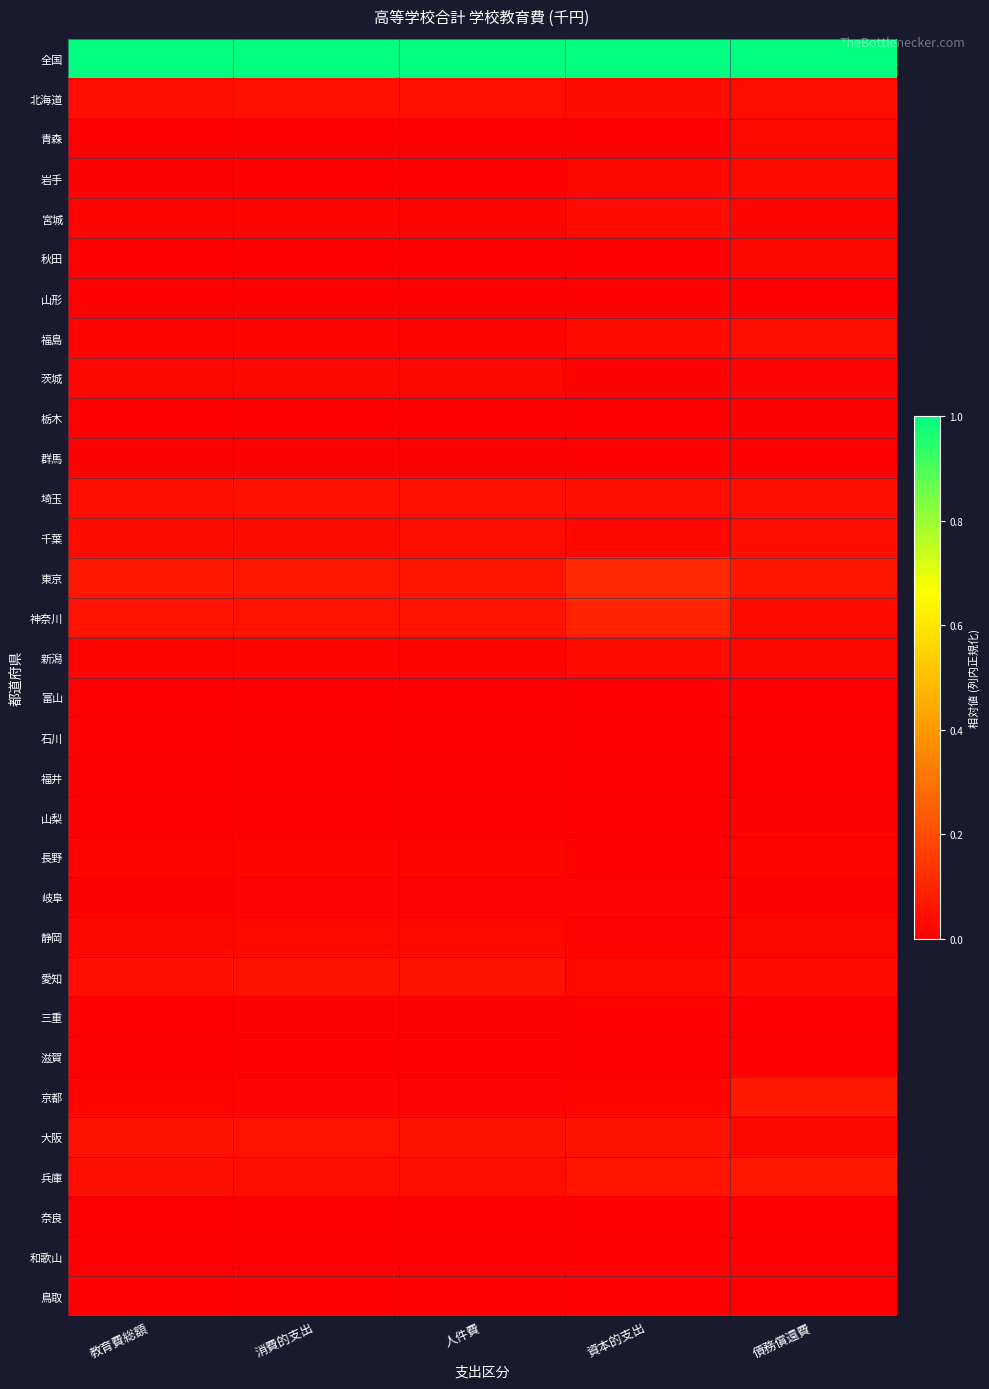

Count the number of data series in this chart.

32